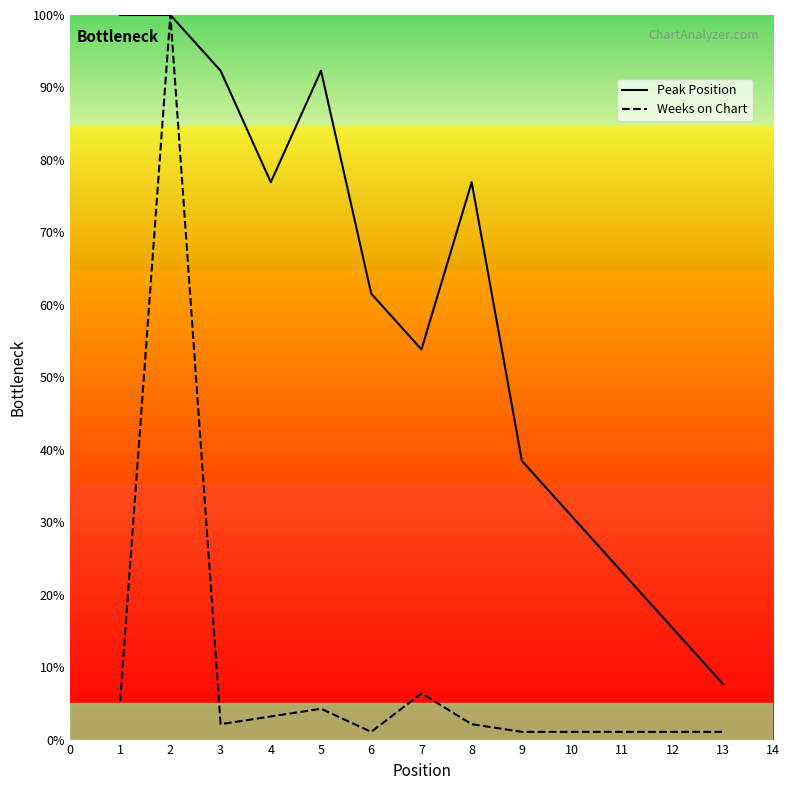

Which series changed the most between 5 and 12?

Peak Position